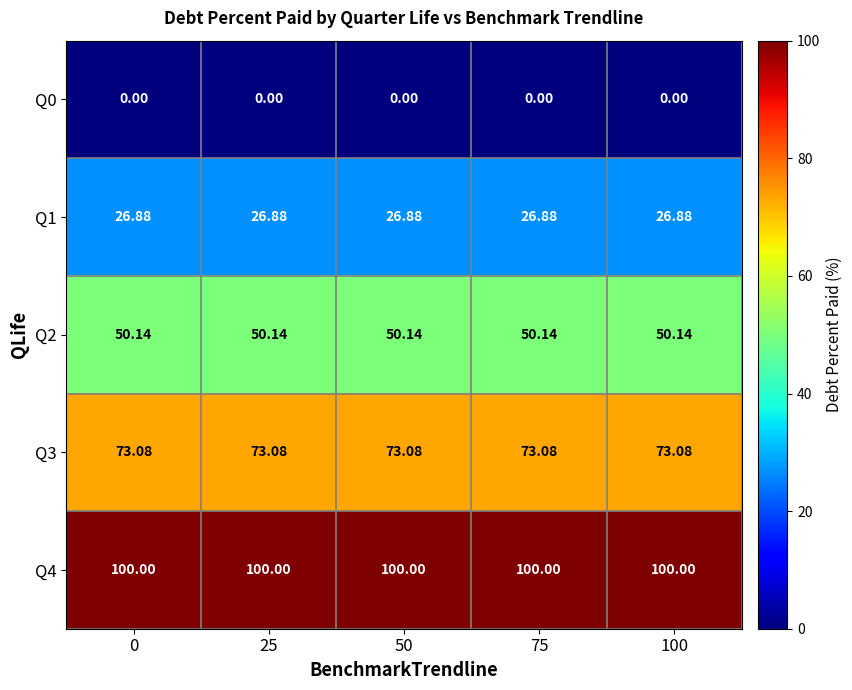

Is the value of Q3 at 75 greater than the value of Q0 at 75?

Yes